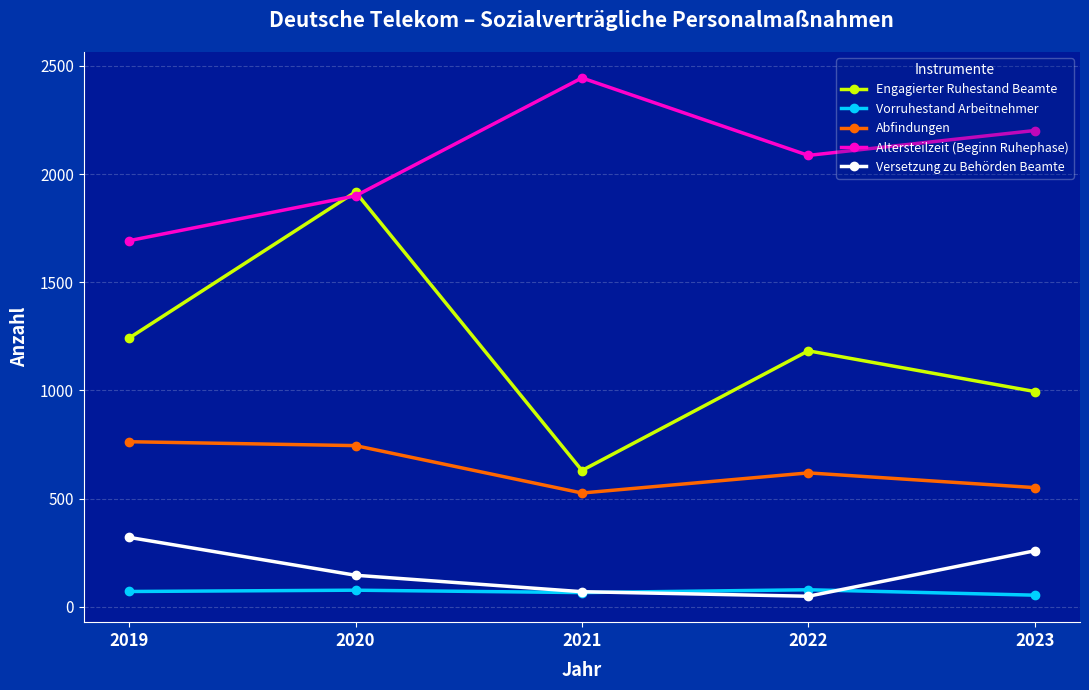

How many lines are shown in the chart?

5